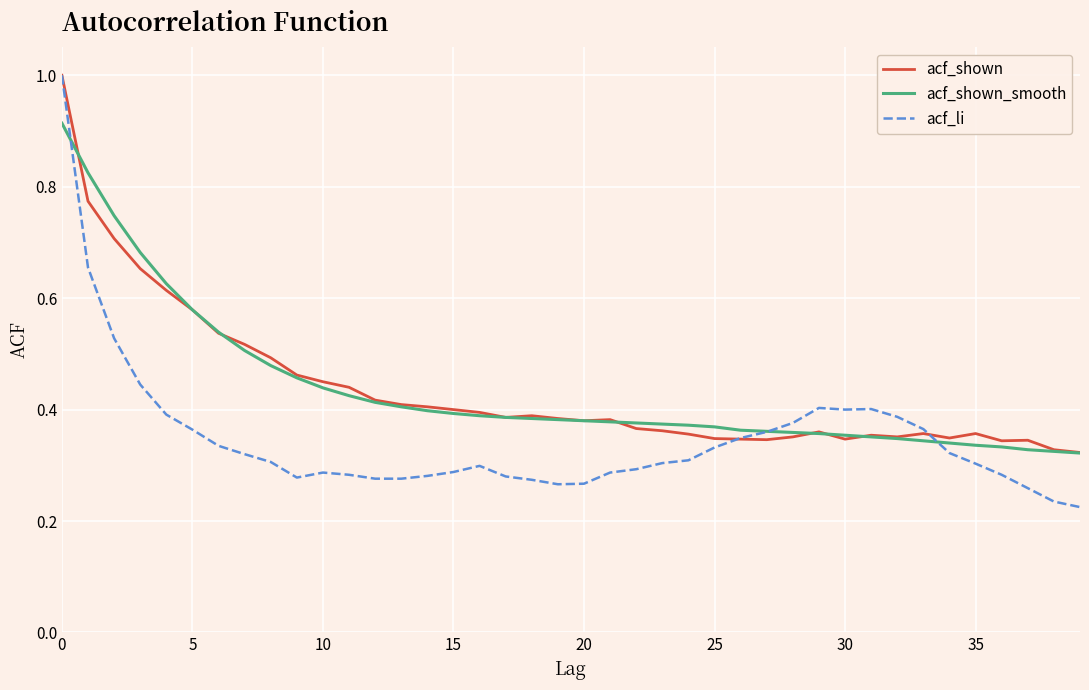

What is the difference between the maximum and minimum values in the acf_shown series?

0.7